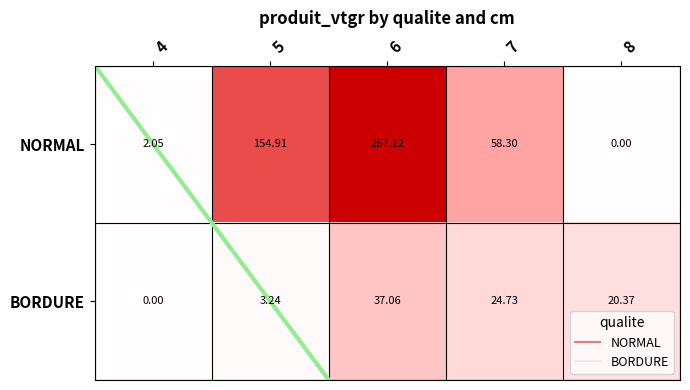

Rank the series by their maximum value, from highest to lowest.

NORMAL, BORDURE